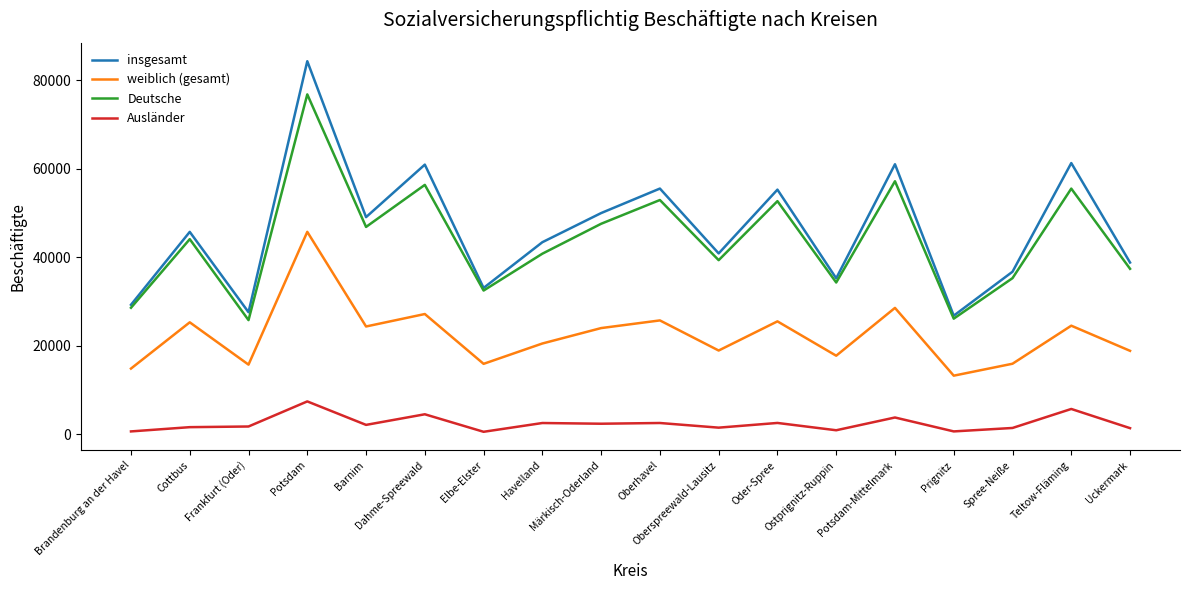

True or false: weiblich (gesamt) has a value of 13254 at Prignitz.

True